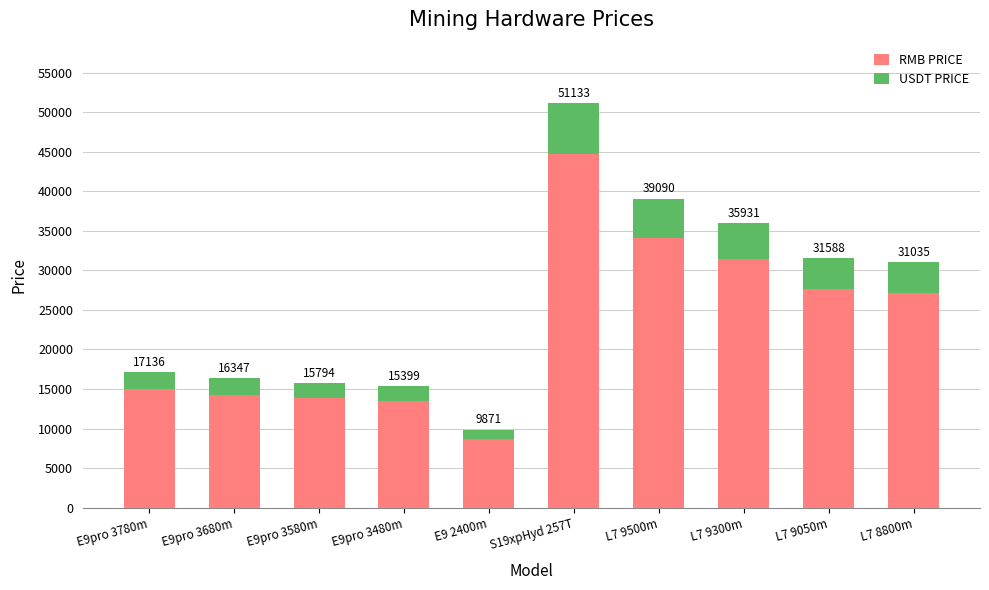

How many bars are there in total?

10